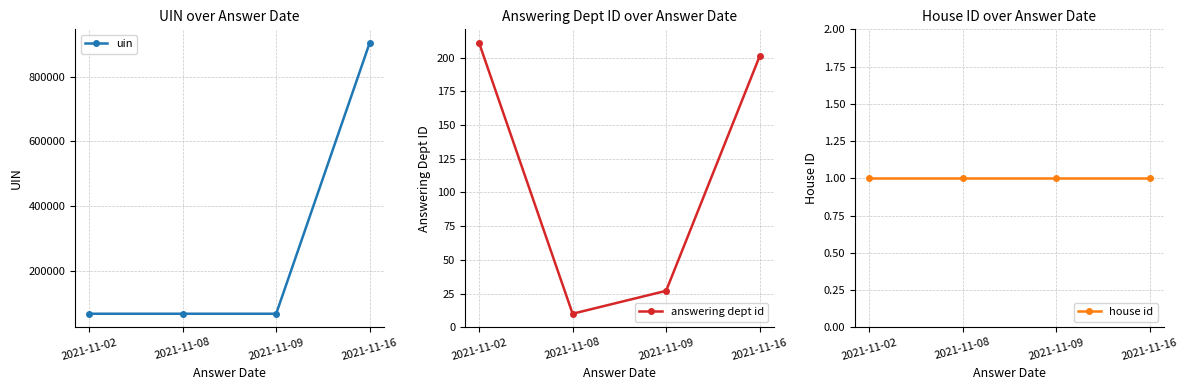

Reading right to left, extract all data points from this chart.

uin: 2021-11-16=904259	2021-11-09=68216	2021-11-08=68213	2021-11-02=68210
answering dept id: 2021-11-16=201	2021-11-09=27	2021-11-08=10	2021-11-02=211
house id: 2021-11-16=1	2021-11-09=1	2021-11-08=1	2021-11-02=1